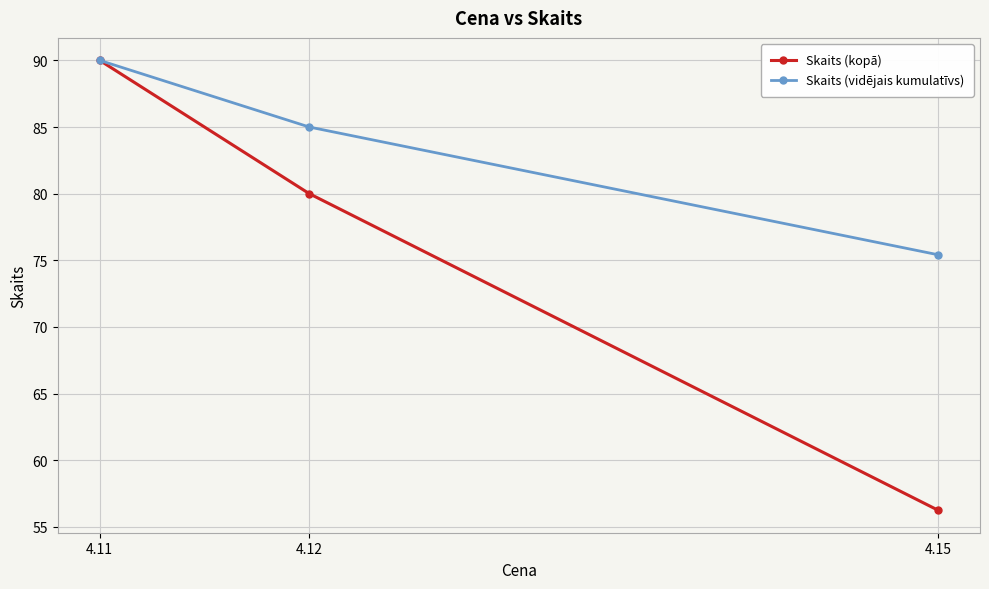

Count the number of data series in this chart.

2